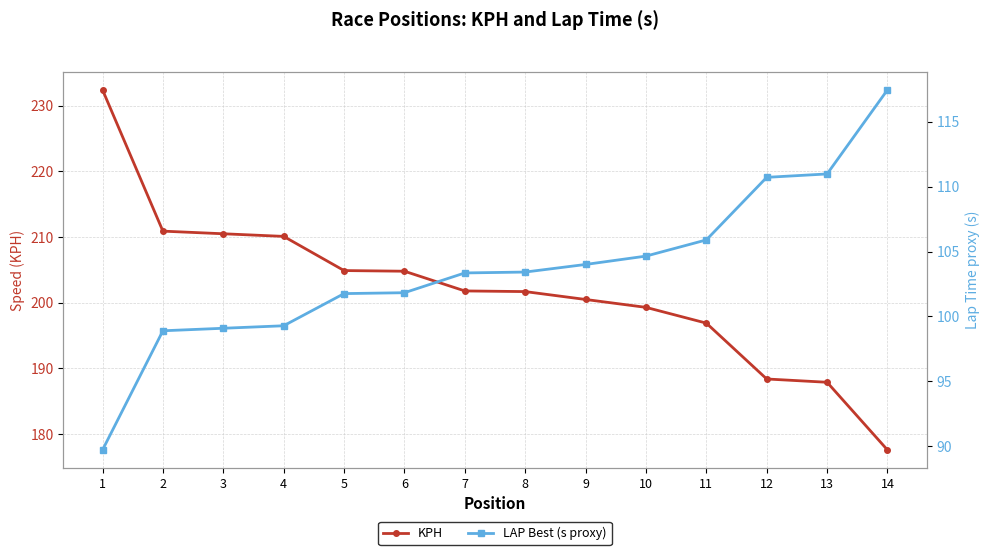

How many values in the KPH series exceed 201?

8